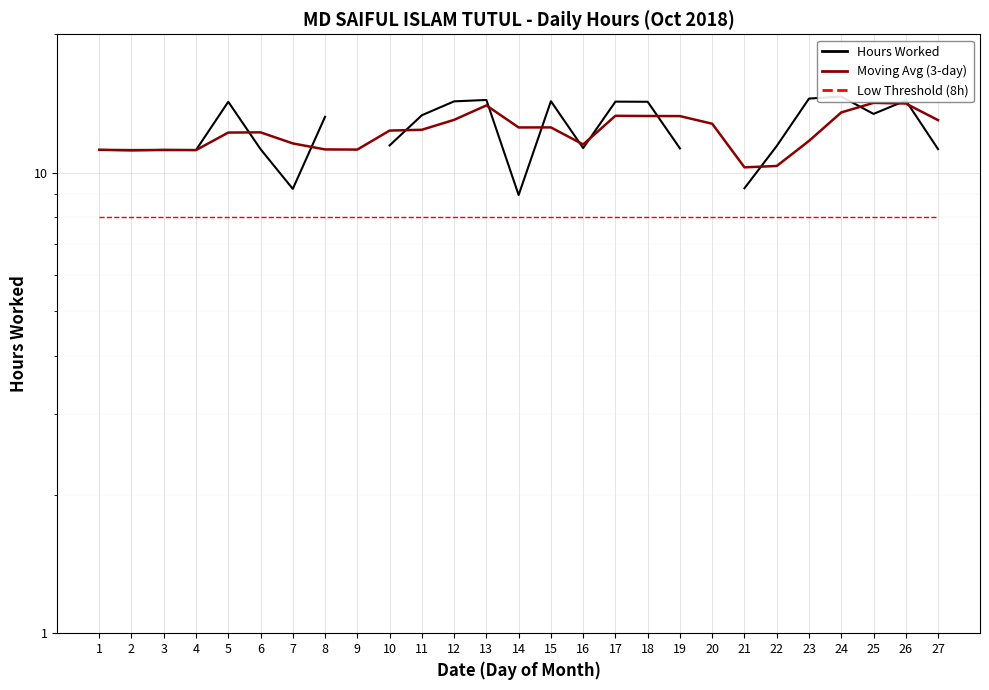

Which series changed the most between 4 and 14?

Hours Worked